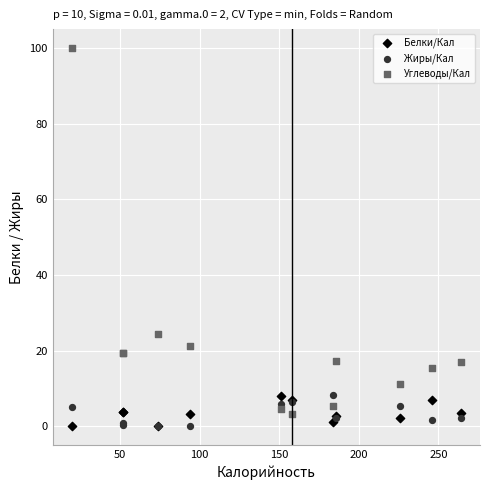

In the Углеводы/Кал series, what Y value is closest to 51?

24.3